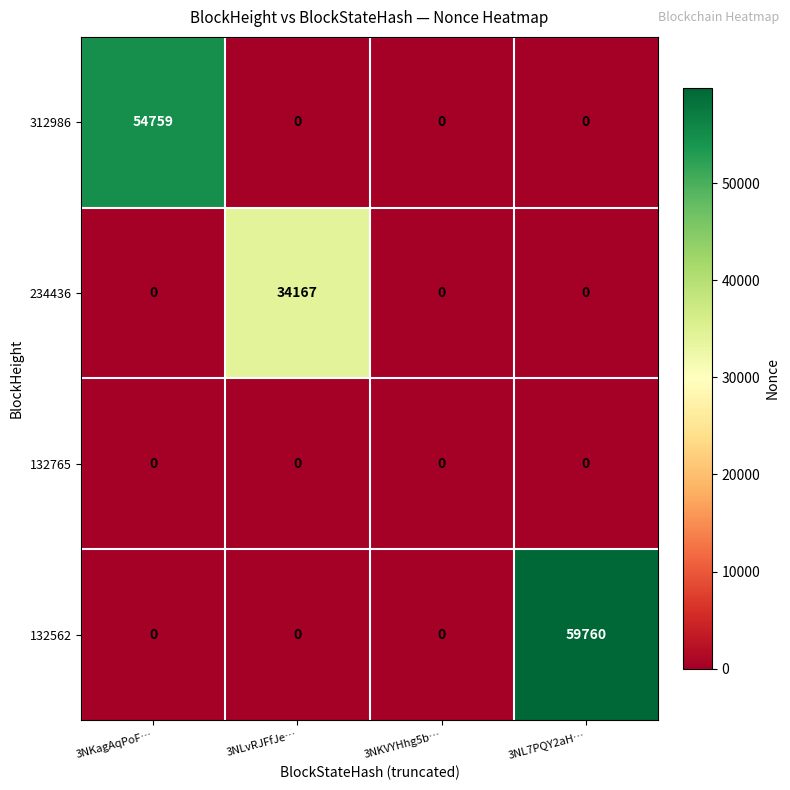

Reading left to right, what are all the values shown in this chart?

312986: 3NKagAqPoF…=54759	3NLvRJFfJe…=0	3NKVYHhg5b…=0	3NL7PQY2aH…=0
234436: 3NKagAqPoF…=0	3NLvRJFfJe…=34167	3NKVYHhg5b…=0	3NL7PQY2aH…=0
132765: 3NKagAqPoF…=0	3NLvRJFfJe…=0	3NKVYHhg5b…=0	3NL7PQY2aH…=0
132562: 3NKagAqPoF…=0	3NLvRJFfJe…=0	3NKVYHhg5b…=0	3NL7PQY2aH…=59760